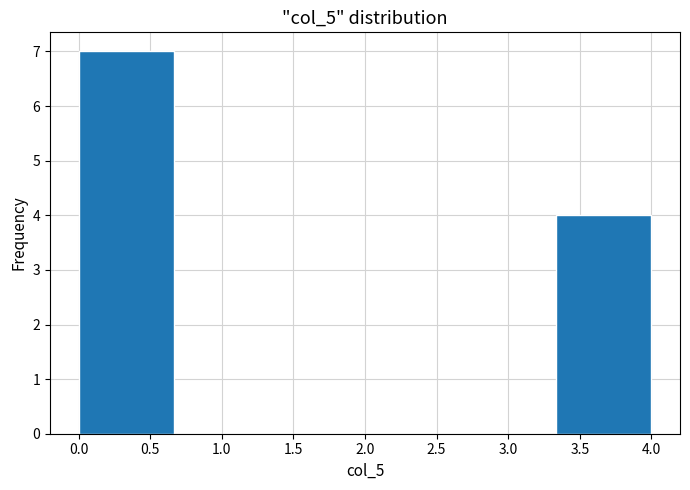

Reading left to right, transcribe this chart: for each bar, give the range it covers on the x-axis and its height. Neither the bar edges nor the heights are printed on the chart, so give them approximately, as read against the axes.

0.00 to 0.65: 7
0.65 to 1.35: 0
1.35 to 2.00: 0
2.00 to 2.65: 0
2.65 to 3.35: 0
3.35 to 4.00: 4